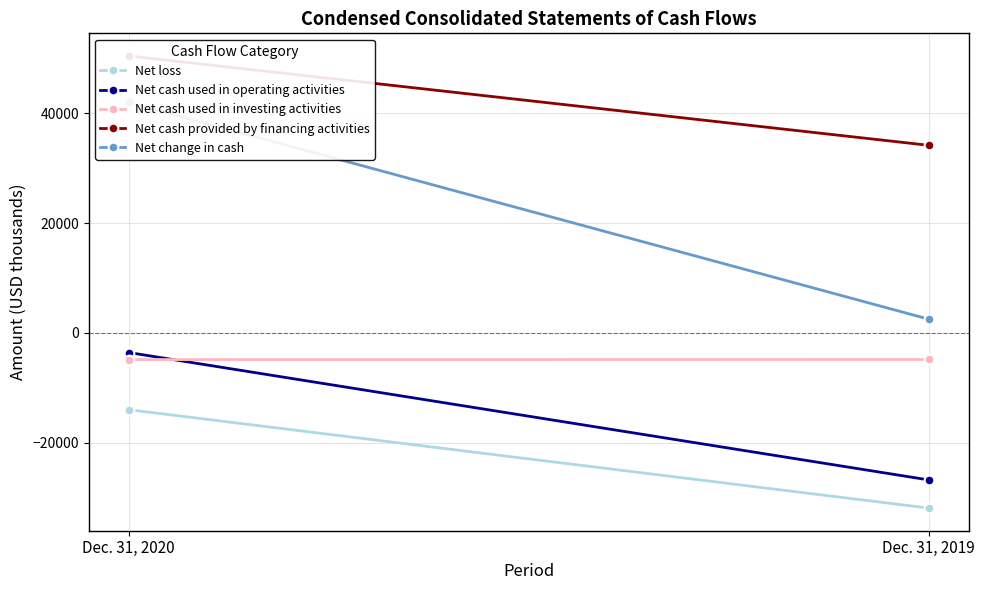

What is the average value of the Net cash used in operating activities series?

-15212